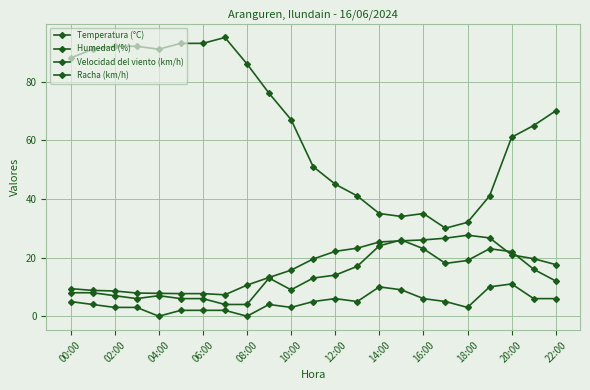

How many distinct data groups are displayed?

4